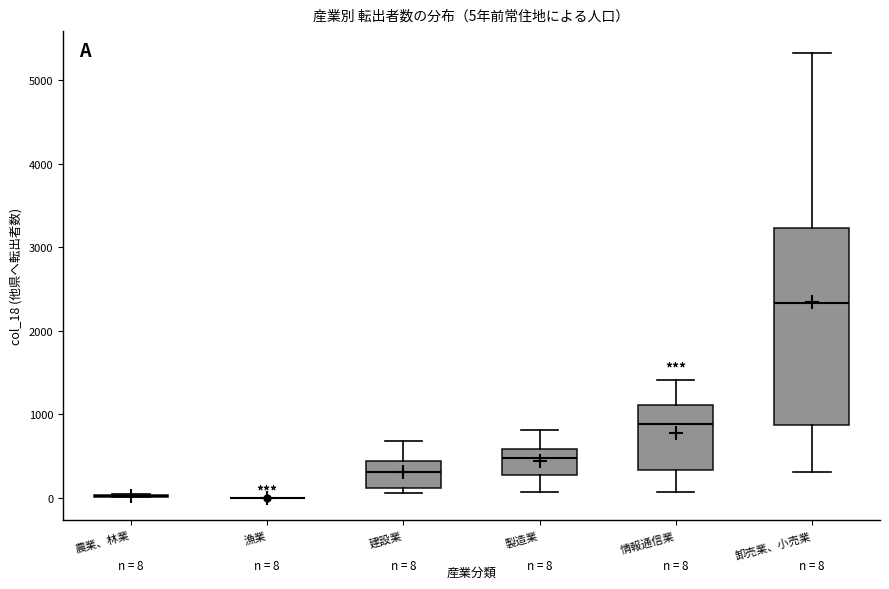

Which box is the tallest, from its lower edge to its upper edge?

卸売業、小売業